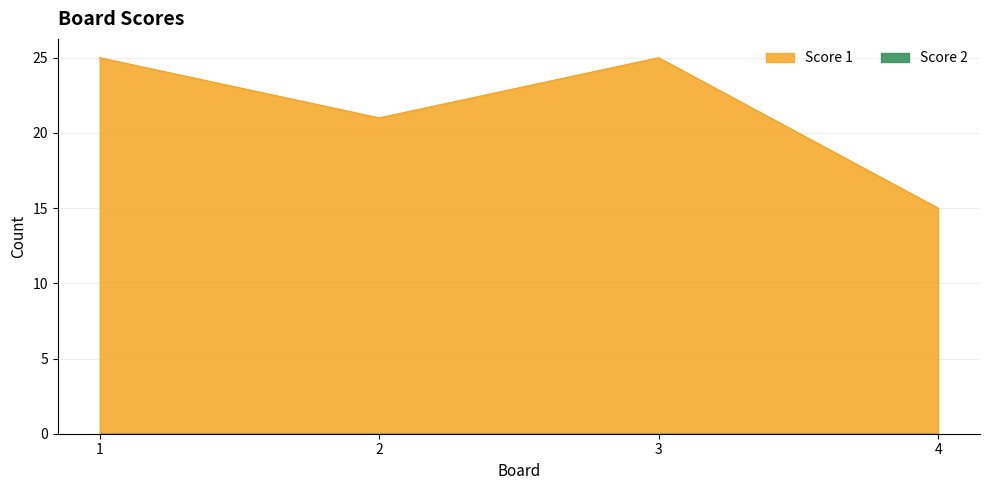

How many interior local peaks (higher than both neighbors) does the data have?

1